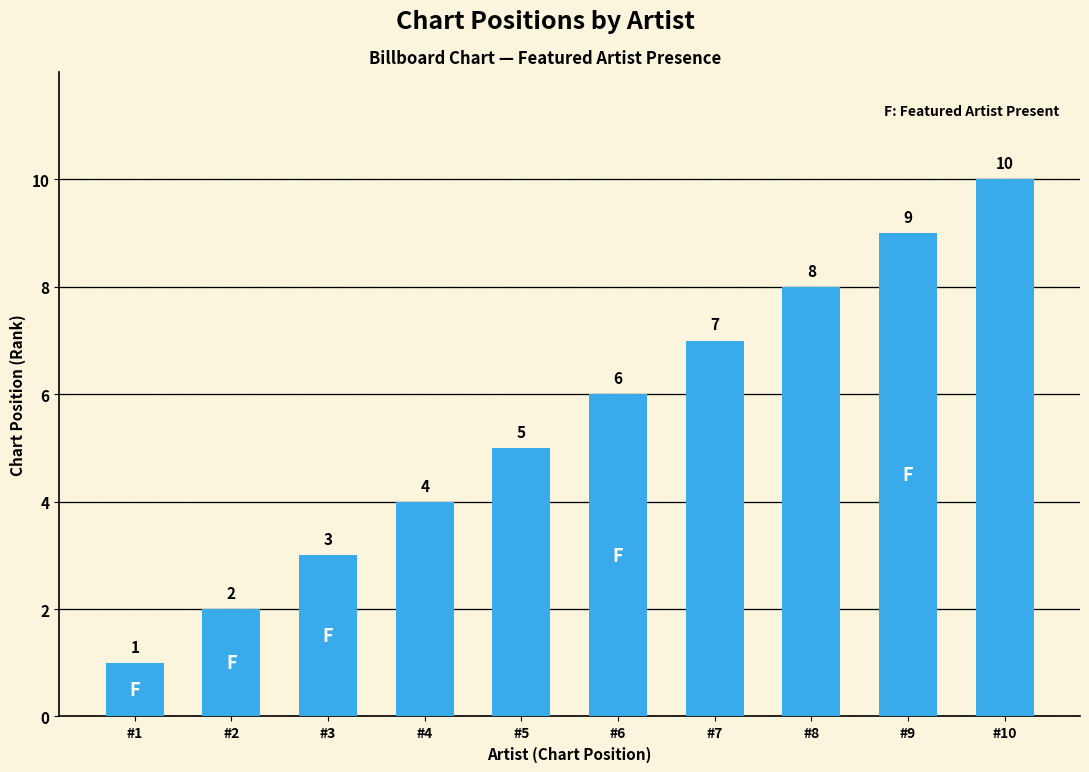

How many values are between 3 and 8?

6